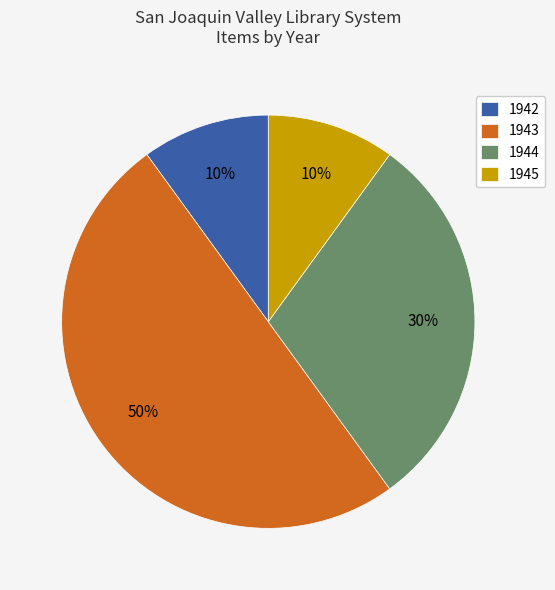

To the nearest percent, what is the difference between the largest and smallest slice percentages?

40%